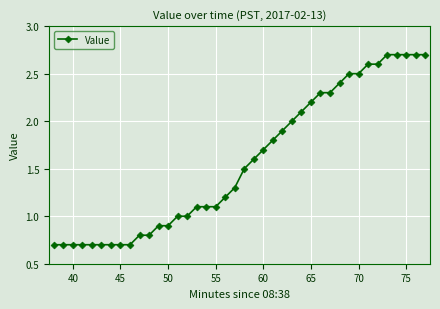

What is the sum of all values?

63.0